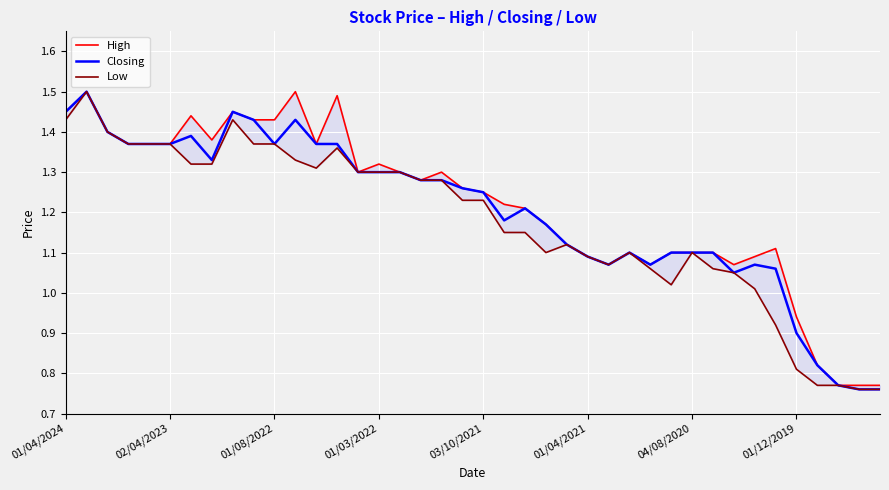

What is the difference between the maximum and second lowest values in the High series?

0.7